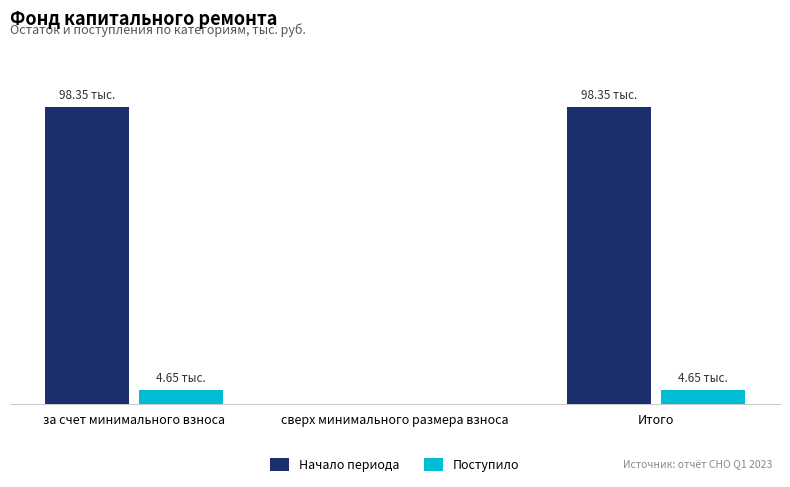

Which series has the widest spread of values?

Начало периода